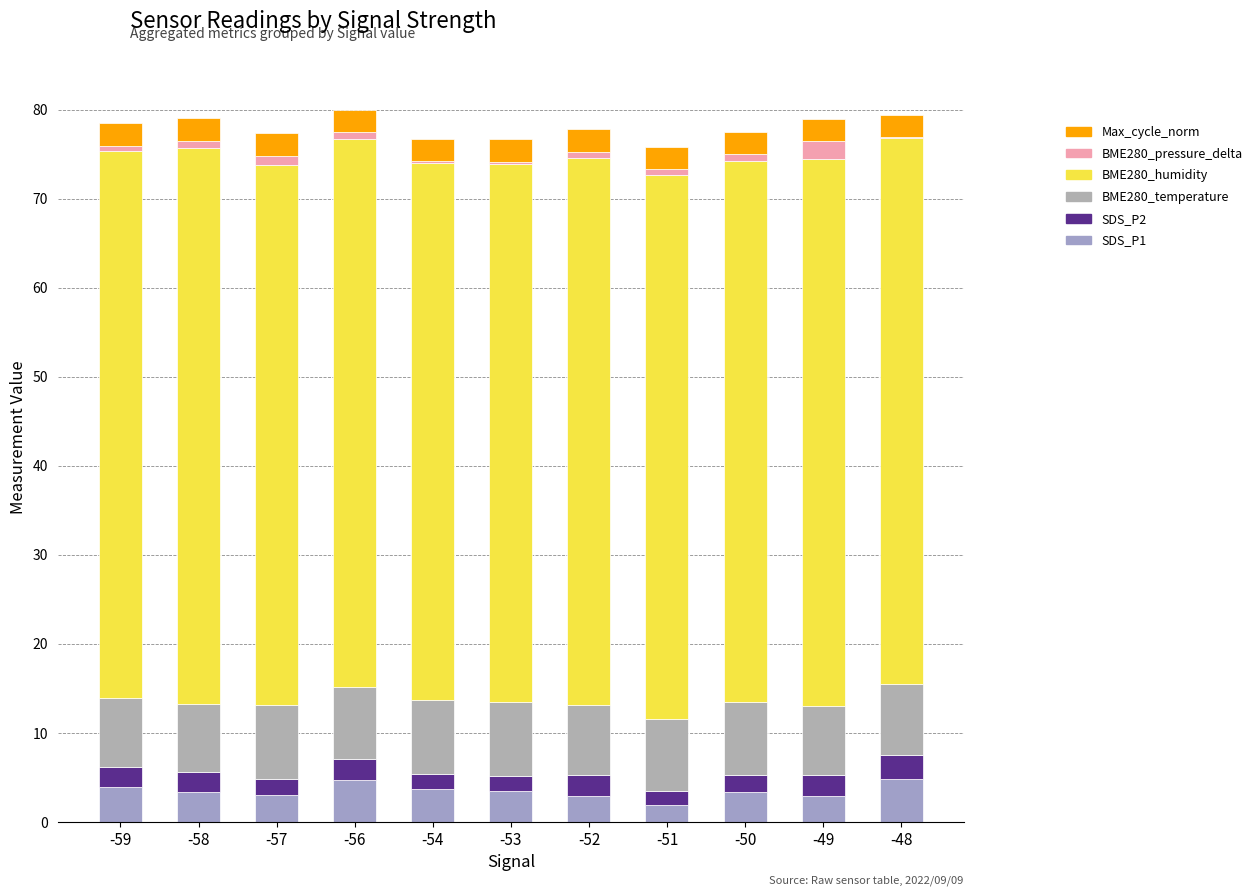

List the series in order of their peak value, lowest first.

BME280_pressure_delta, Max_cycle_norm, SDS_P2, SDS_P1, BME280_temperature, BME280_humidity